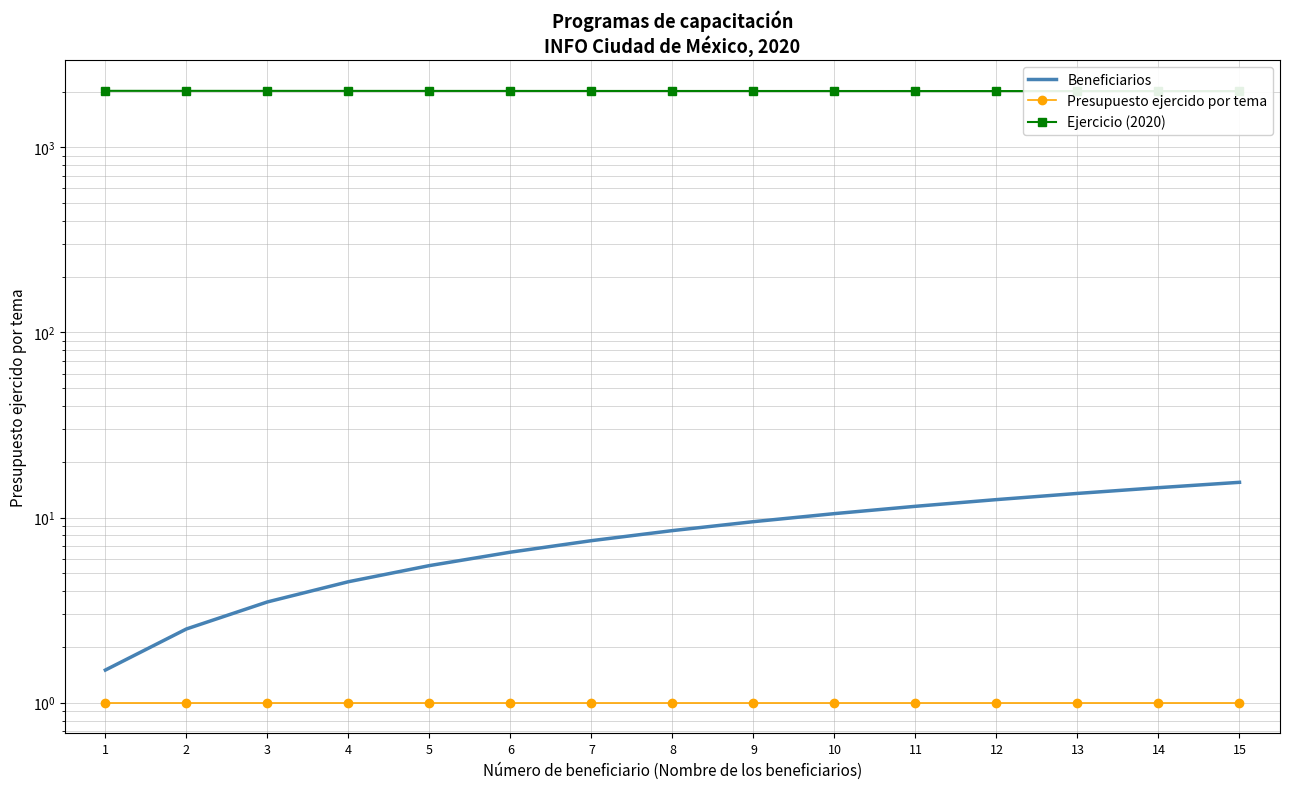

What is the minimum value shown in the chart?

1.0